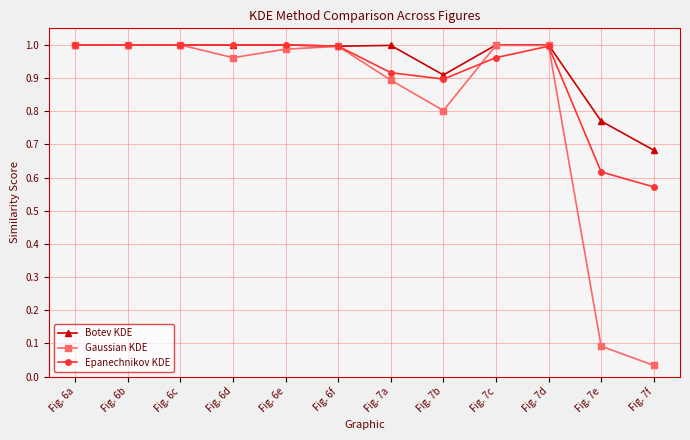

In Gaussian KDE, how many points are lower than both neighbors (excluding endpoints)?

3